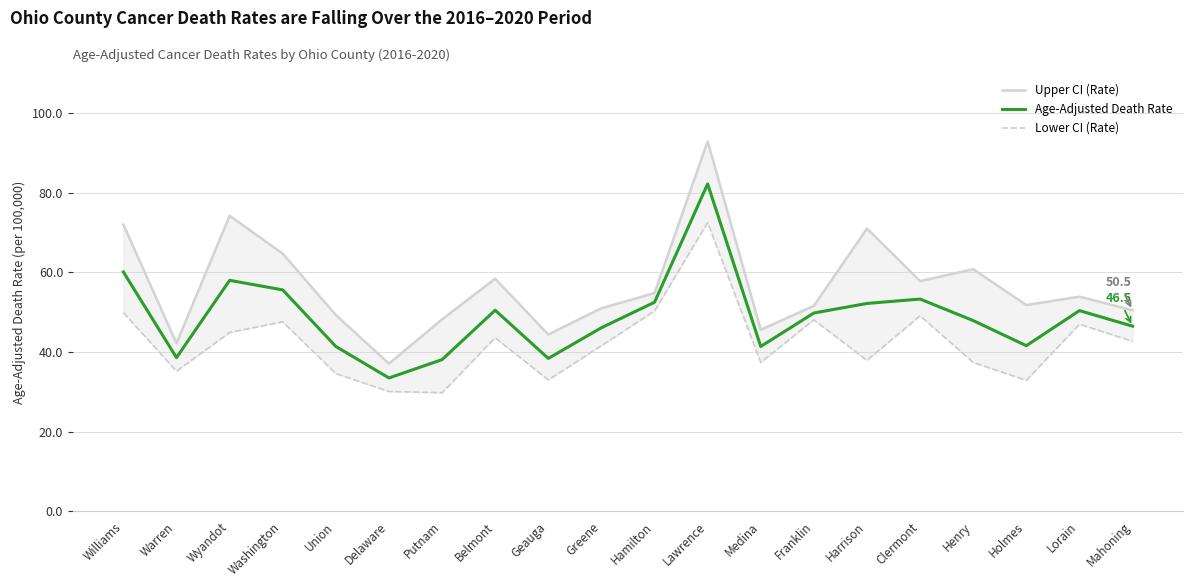

Between Washington and Belmont, which is larger?

Washington